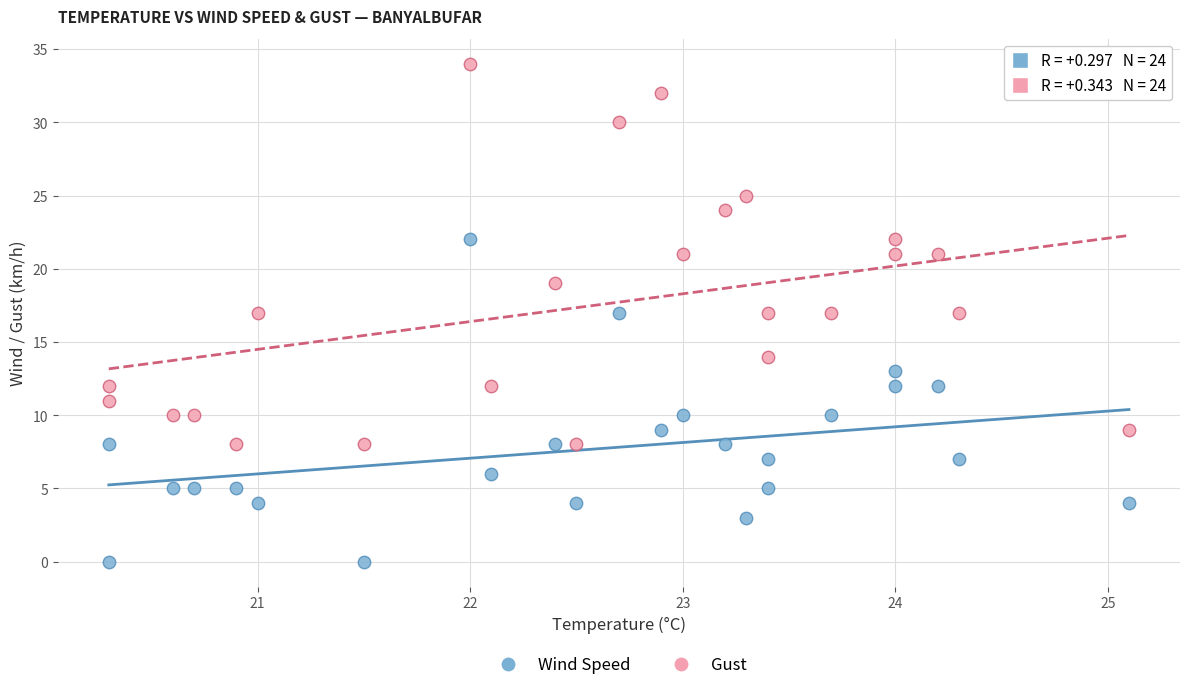

Which series reaches the maximum Y coordinate?

Gust